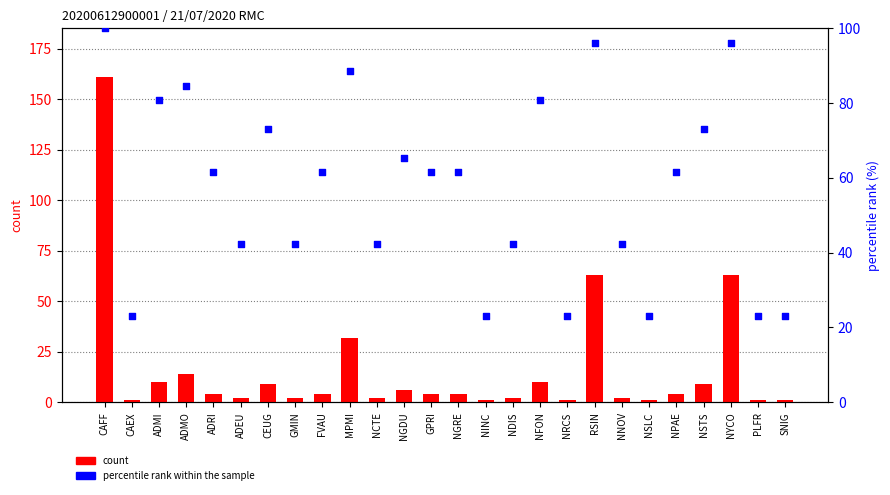

At which category is the sum across all series the highest?

CAFF